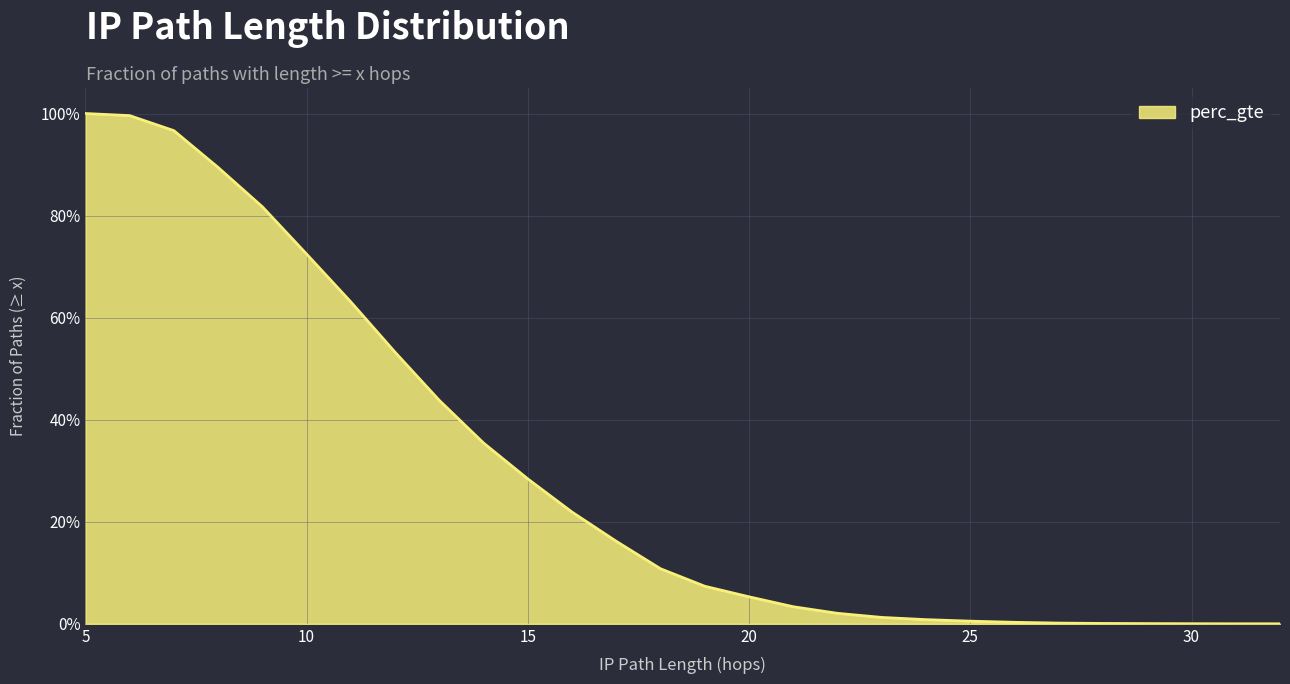

Does the chart display data point markers on the line(s)?

No